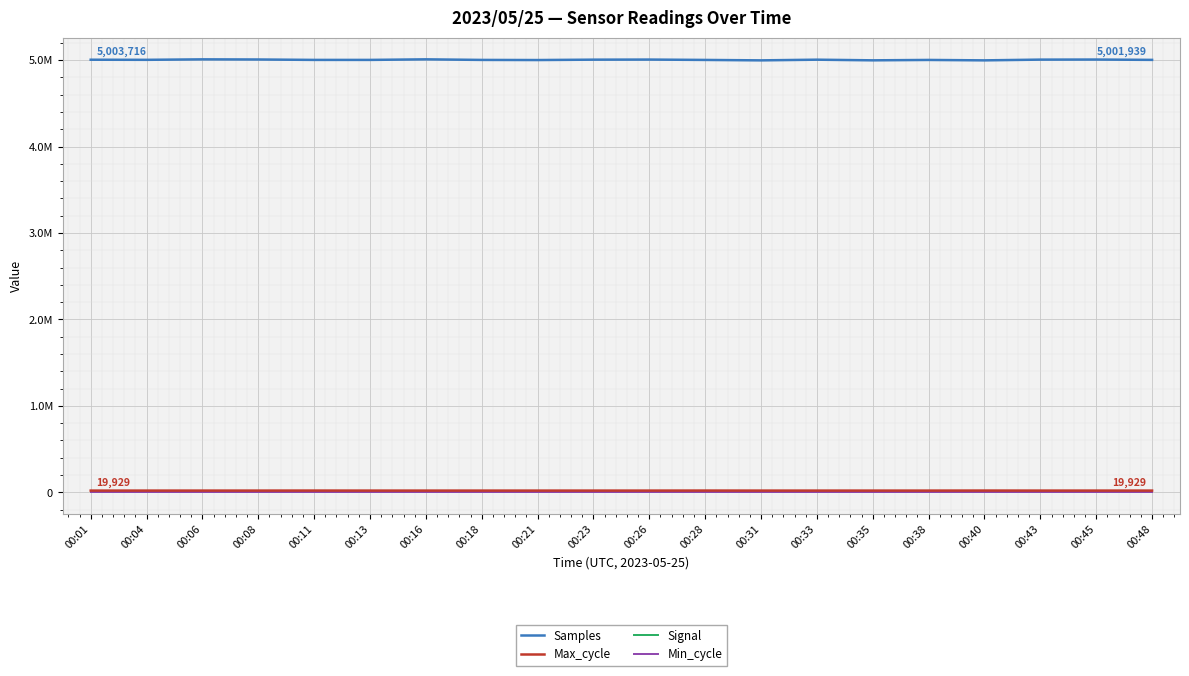

At how many categories does at least one series exceed 4254310?

20